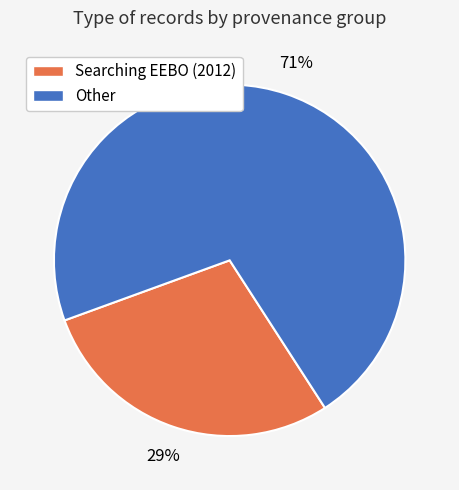

How many segments does this pie chart have?

2